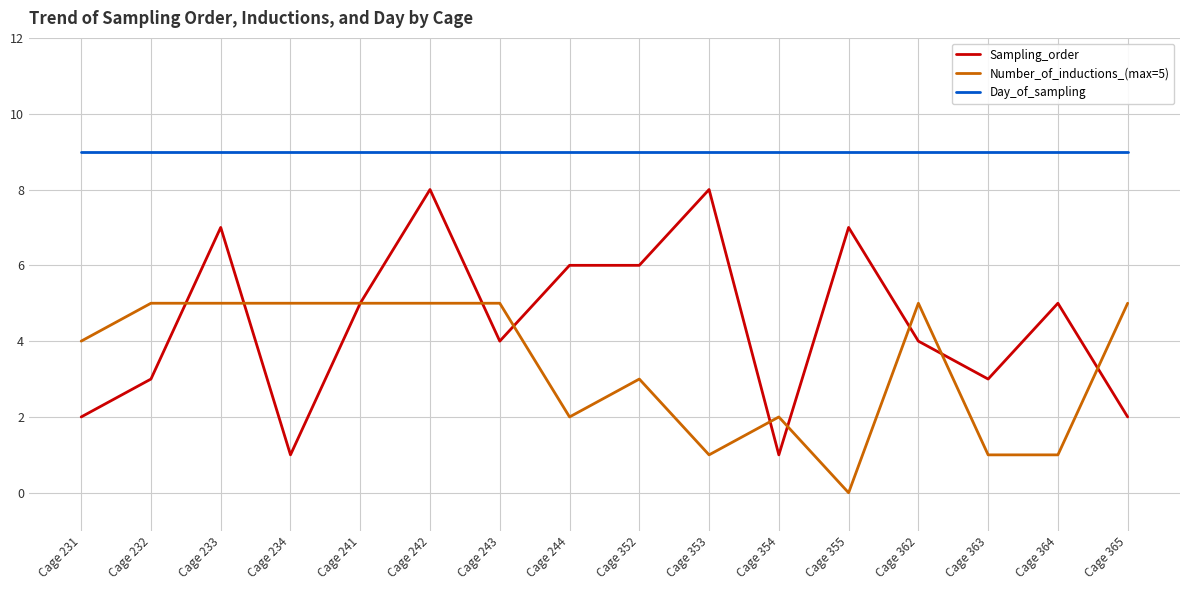

At which category does the chart reach its minimum across all series?

Cage 355